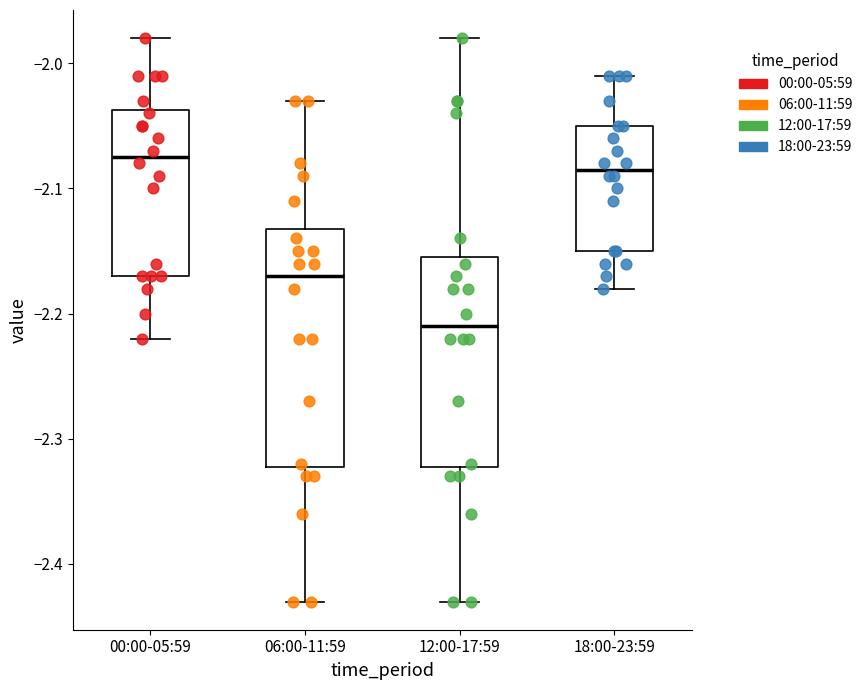

Reading left to right, transcribe this box plot: for each box, give where its median line is, the range the box spans, and where its two whiskers end, as read against the y-axis. The values are not printed on the chart, so give them approximately, as read against the axis.

00:00-05:59: median -2.07, box -2.17 to -2.04, whiskers -2.22 to -1.98
06:00-11:59: median -2.17, box -2.32 to -2.13, whiskers -2.43 to -2.03
12:00-17:59: median -2.21, box -2.32 to -2.15, whiskers -2.43 to -1.98
18:00-23:59: median -2.08, box -2.15 to -2.05, whiskers -2.18 to -2.01